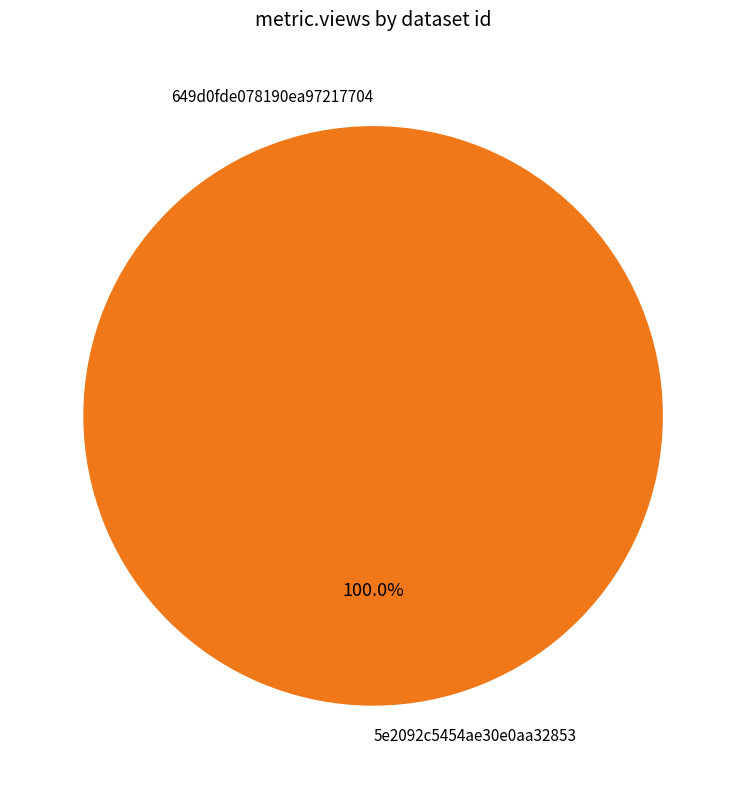

Is there a majority slice in this chart?

Yes